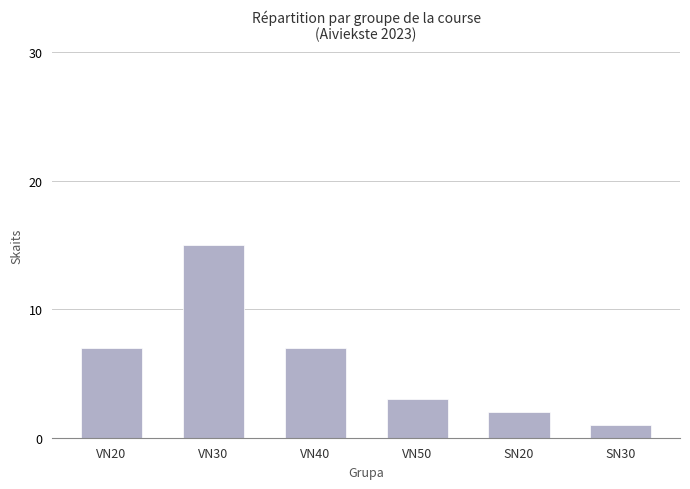

What is the ratio of the value at VN30 to the value at VN40?

2.1